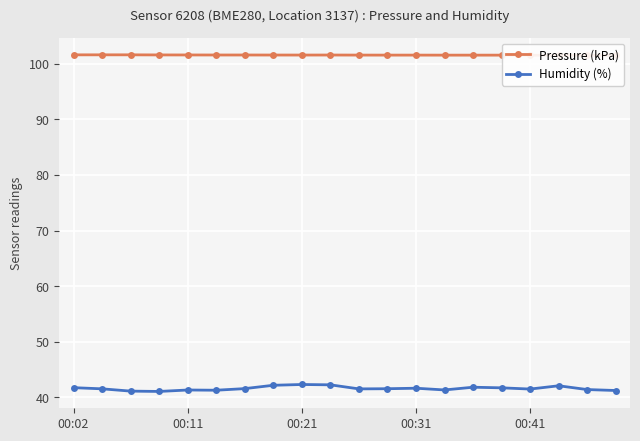

What is the greatest value displayed?

101.6